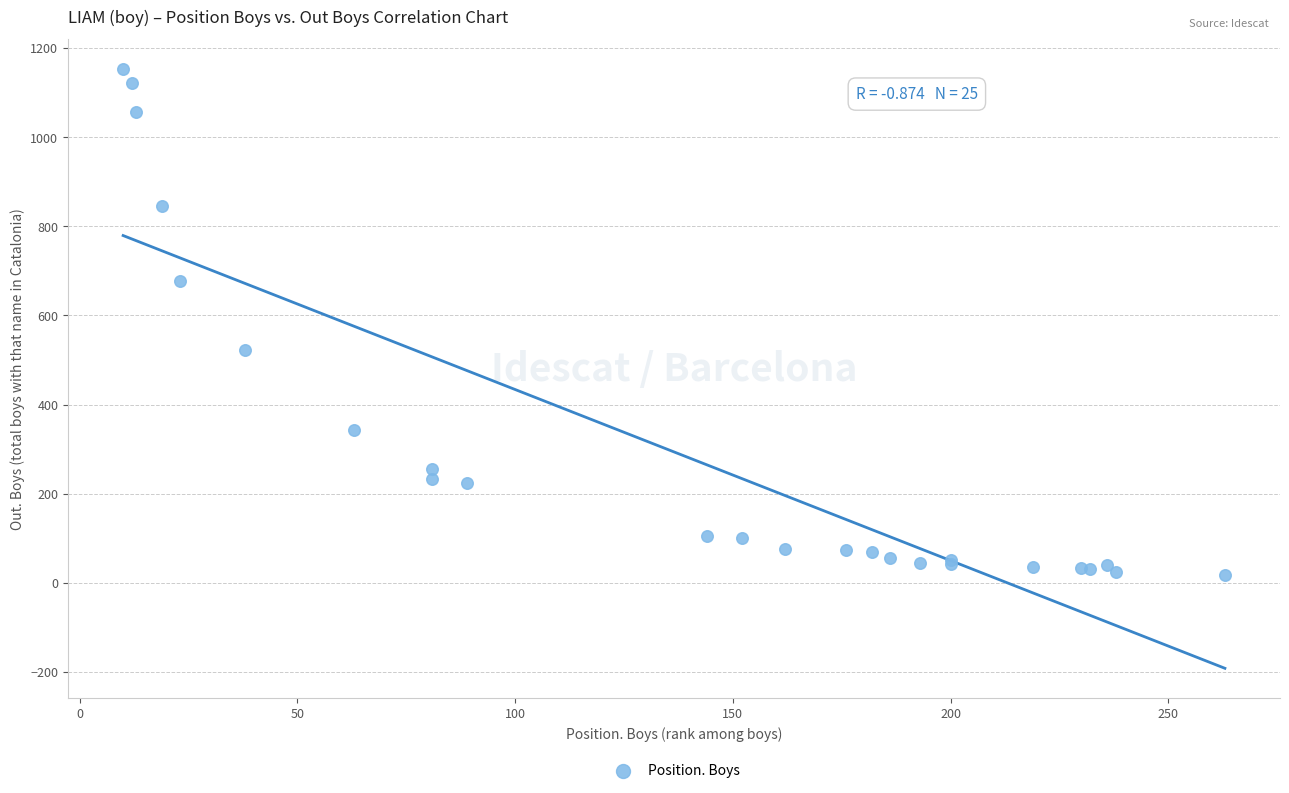

What Y value in the scatter plot is closest to 585?

522